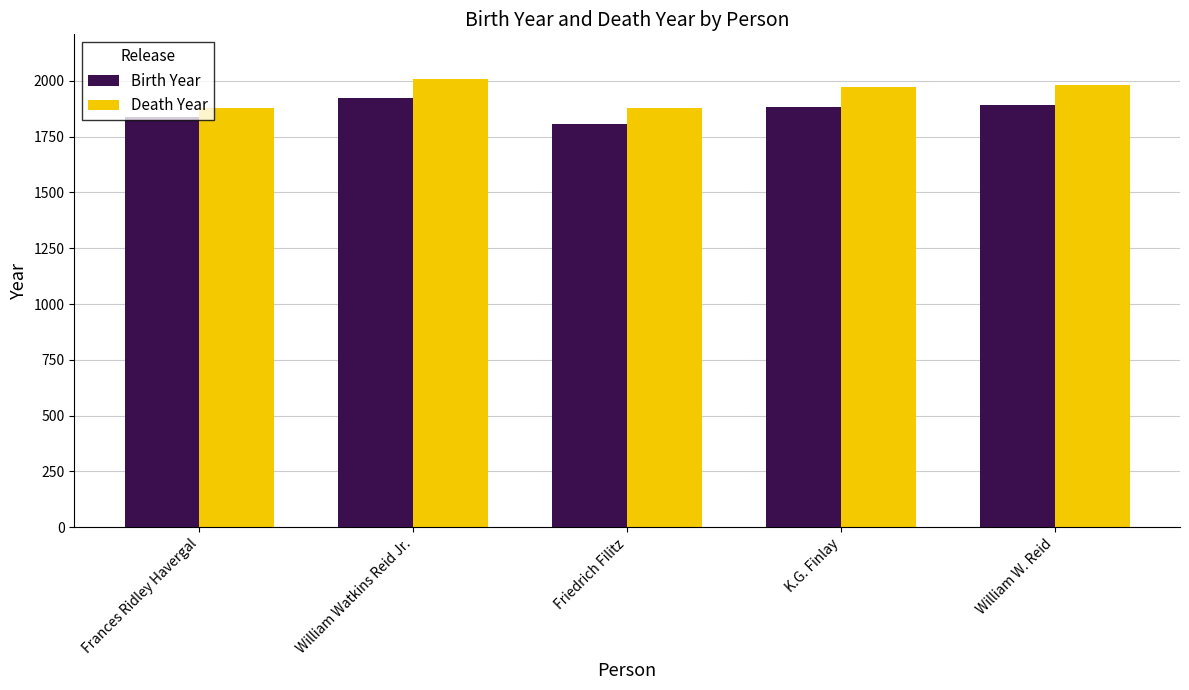

How many bars are there in total?

10